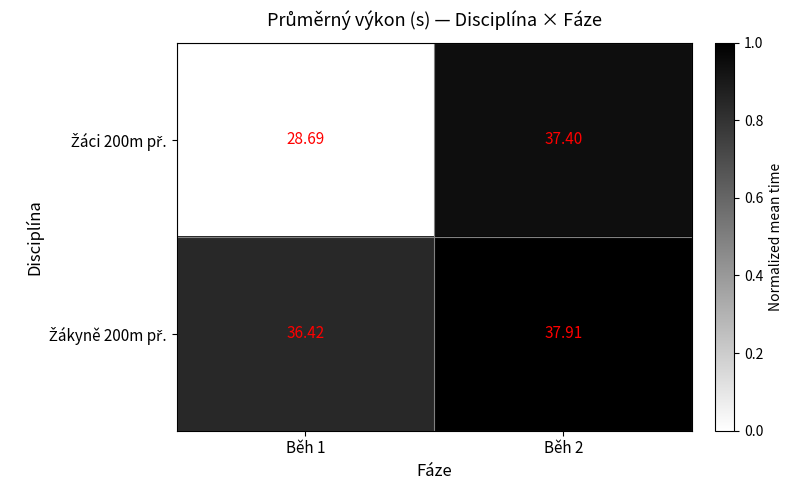

Which has a higher value, Běh 1 or Běh 2?

Běh 2